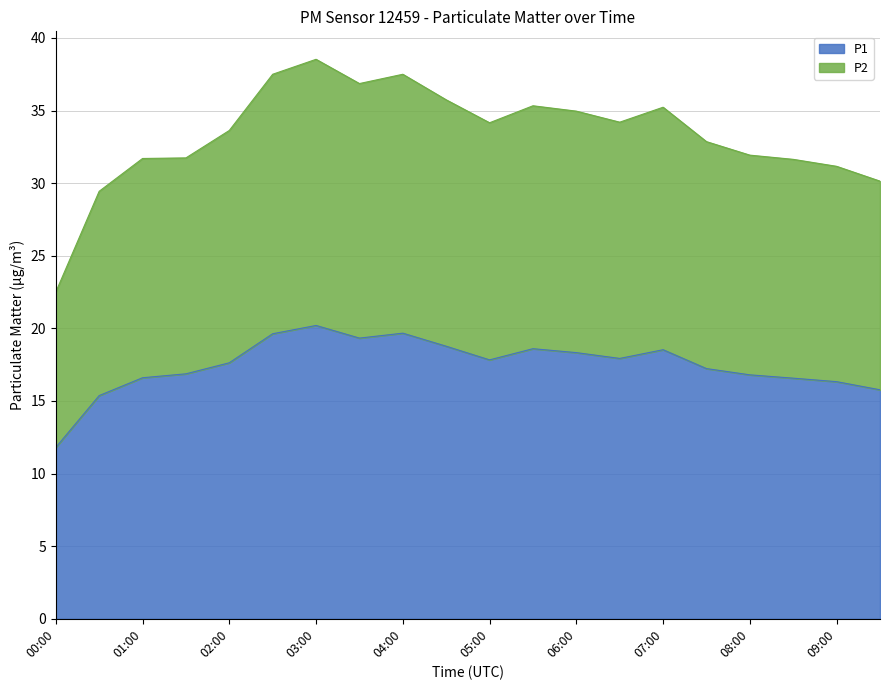

Rank the series at 08:30 from highest to lowest value.

P2, P1